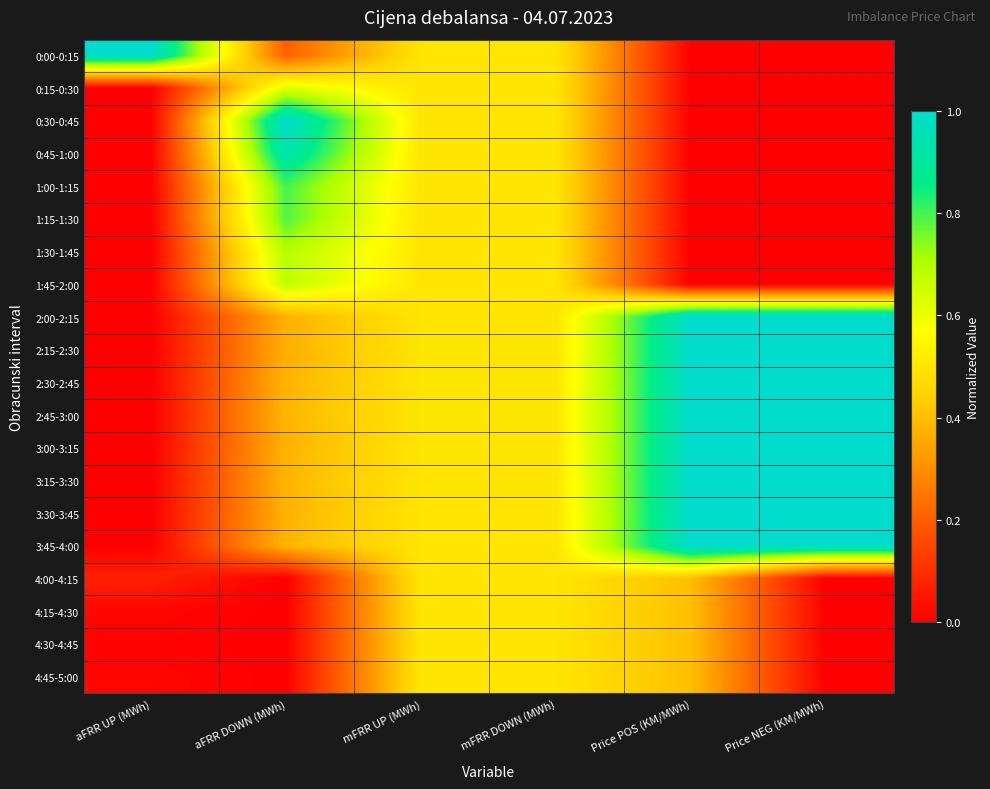

At which category is the sum across all series the highest?

mFRR UP (MWh)